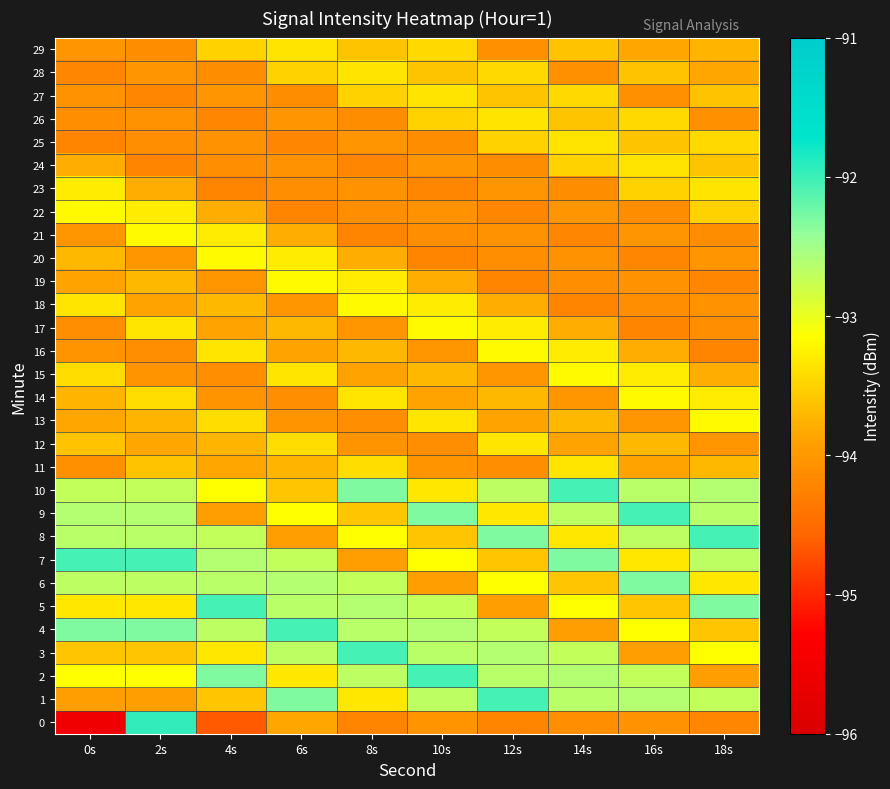

Reading left to right, what are all the values shown in this chart?

0: 0s=-95.5	2s=-91.9	4s=-94.6	6s=-93.8	8s=-94.2	10s=-94.1	12s=-94.2	14s=-94.1	16s=-94.1	18s=-94.2
1: 0s=-93.9	2s=-93.9	4s=-93.6	6s=-92.3	8s=-93.3	10s=-92.7	12s=-92.0	14s=-92.7	16s=-92.6	18s=-92.7
2: 0s=-93.1	2s=-93.1	4s=-92.3	6s=-93.3	8s=-92.7	10s=-92.0	12s=-92.7	14s=-92.6	16s=-92.7	18s=-93.9
3: 0s=-93.6	2s=-93.6	4s=-93.3	6s=-92.7	8s=-92.0	10s=-92.7	12s=-92.6	14s=-92.7	16s=-93.9	18s=-93.1
4: 0s=-92.3	2s=-92.3	4s=-92.7	6s=-92.0	8s=-92.7	10s=-92.6	12s=-92.7	14s=-93.9	16s=-93.1	18s=-93.6
5: 0s=-93.3	2s=-93.3	4s=-92.0	6s=-92.7	8s=-92.6	10s=-92.7	12s=-93.9	14s=-93.1	16s=-93.6	18s=-92.3
6: 0s=-92.7	2s=-92.7	4s=-92.7	6s=-92.6	8s=-92.7	10s=-93.9	12s=-93.1	14s=-93.6	16s=-92.3	18s=-93.3
7: 0s=-92.0	2s=-92.0	4s=-92.6	6s=-92.7	8s=-93.9	10s=-93.1	12s=-93.6	14s=-92.3	16s=-93.3	18s=-92.7
8: 0s=-92.7	2s=-92.7	4s=-92.7	6s=-93.9	8s=-93.1	10s=-93.6	12s=-92.3	14s=-93.3	16s=-92.7	18s=-92.0
9: 0s=-92.6	2s=-92.6	4s=-93.9	6s=-93.1	8s=-93.6	10s=-92.3	12s=-93.3	14s=-92.7	16s=-92.0	18s=-92.7
10: 0s=-92.7	2s=-92.7	4s=-93.1	6s=-93.6	8s=-92.3	10s=-93.3	12s=-92.7	14s=-92.0	16s=-92.7	18s=-92.6
11: 0s=-94.1	2s=-93.6	4s=-93.8	6s=-93.7	8s=-93.4	10s=-94.1	12s=-94.1	14s=-93.4	16s=-93.9	18s=-93.7
12: 0s=-93.6	2s=-93.8	4s=-93.7	6s=-93.4	8s=-94.1	10s=-94.1	12s=-93.4	14s=-93.9	16s=-93.7	18s=-94.0
13: 0s=-93.8	2s=-93.7	4s=-93.4	6s=-94.1	8s=-94.1	10s=-93.4	12s=-93.9	14s=-93.7	16s=-94.0	18s=-93.2
14: 0s=-93.7	2s=-93.4	4s=-94.1	6s=-94.1	8s=-93.4	10s=-93.9	12s=-93.7	14s=-94.0	16s=-93.2	18s=-93.3
15: 0s=-93.4	2s=-94.1	4s=-94.1	6s=-93.4	8s=-93.9	10s=-93.7	12s=-94.0	14s=-93.2	16s=-93.3	18s=-93.8
16: 0s=-94.1	2s=-94.1	4s=-93.4	6s=-93.9	8s=-93.7	10s=-94.0	12s=-93.2	14s=-93.3	16s=-93.8	18s=-94.2
17: 0s=-94.1	2s=-93.4	4s=-93.9	6s=-93.7	8s=-94.0	10s=-93.2	12s=-93.3	14s=-93.8	16s=-94.2	18s=-94.1
18: 0s=-93.4	2s=-93.9	4s=-93.7	6s=-94.0	8s=-93.2	10s=-93.3	12s=-93.8	14s=-94.2	16s=-94.1	18s=-94.1
19: 0s=-93.9	2s=-93.7	4s=-94.0	6s=-93.2	8s=-93.3	10s=-93.8	12s=-94.2	14s=-94.1	16s=-94.1	18s=-94.2
20: 0s=-93.7	2s=-94.0	4s=-93.2	6s=-93.3	8s=-93.8	10s=-94.2	12s=-94.1	14s=-94.1	16s=-94.2	18s=-94.0
21: 0s=-94.0	2s=-93.2	4s=-93.3	6s=-93.8	8s=-94.2	10s=-94.1	12s=-94.1	14s=-94.2	16s=-94.0	18s=-94.1
22: 0s=-93.2	2s=-93.3	4s=-93.8	6s=-94.2	8s=-94.1	10s=-94.1	12s=-94.2	14s=-94.0	16s=-94.1	18s=-93.5
23: 0s=-93.3	2s=-93.8	4s=-94.2	6s=-94.1	8s=-94.1	10s=-94.2	12s=-94.0	14s=-94.1	16s=-93.5	18s=-93.4
24: 0s=-93.8	2s=-94.2	4s=-94.1	6s=-94.1	8s=-94.2	10s=-94.0	12s=-94.1	14s=-93.5	16s=-93.4	18s=-93.6
25: 0s=-94.2	2s=-94.1	4s=-94.1	6s=-94.2	8s=-94.0	10s=-94.1	12s=-93.5	14s=-93.4	16s=-93.6	18s=-93.4
26: 0s=-94.1	2s=-94.1	4s=-94.2	6s=-94.0	8s=-94.1	10s=-93.5	12s=-93.4	14s=-93.6	16s=-93.4	18s=-94.1
27: 0s=-94.1	2s=-94.2	4s=-94.0	6s=-94.1	8s=-93.5	10s=-93.4	12s=-93.6	14s=-93.4	16s=-94.1	18s=-93.6
28: 0s=-94.2	2s=-94.0	4s=-94.1	6s=-93.5	8s=-93.4	10s=-93.6	12s=-93.4	14s=-94.1	16s=-93.6	18s=-93.8
29: 0s=-94.0	2s=-94.1	4s=-93.5	6s=-93.4	8s=-93.6	10s=-93.4	12s=-94.1	14s=-93.6	16s=-93.8	18s=-93.7